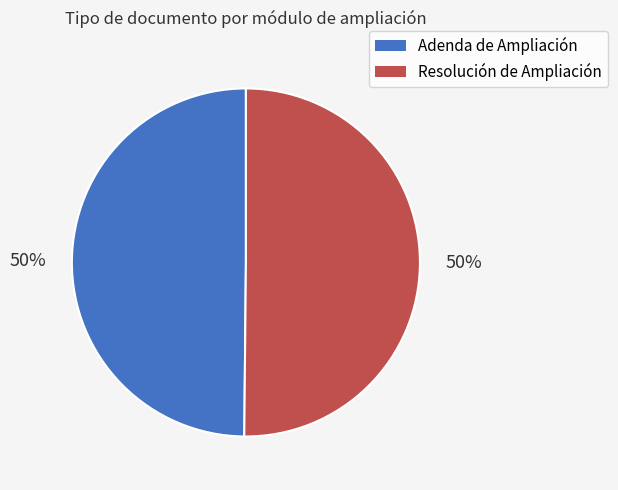

What is the ratio of the value at Adenda de Ampliación to the value at Resolución de Ampliación?

1.0